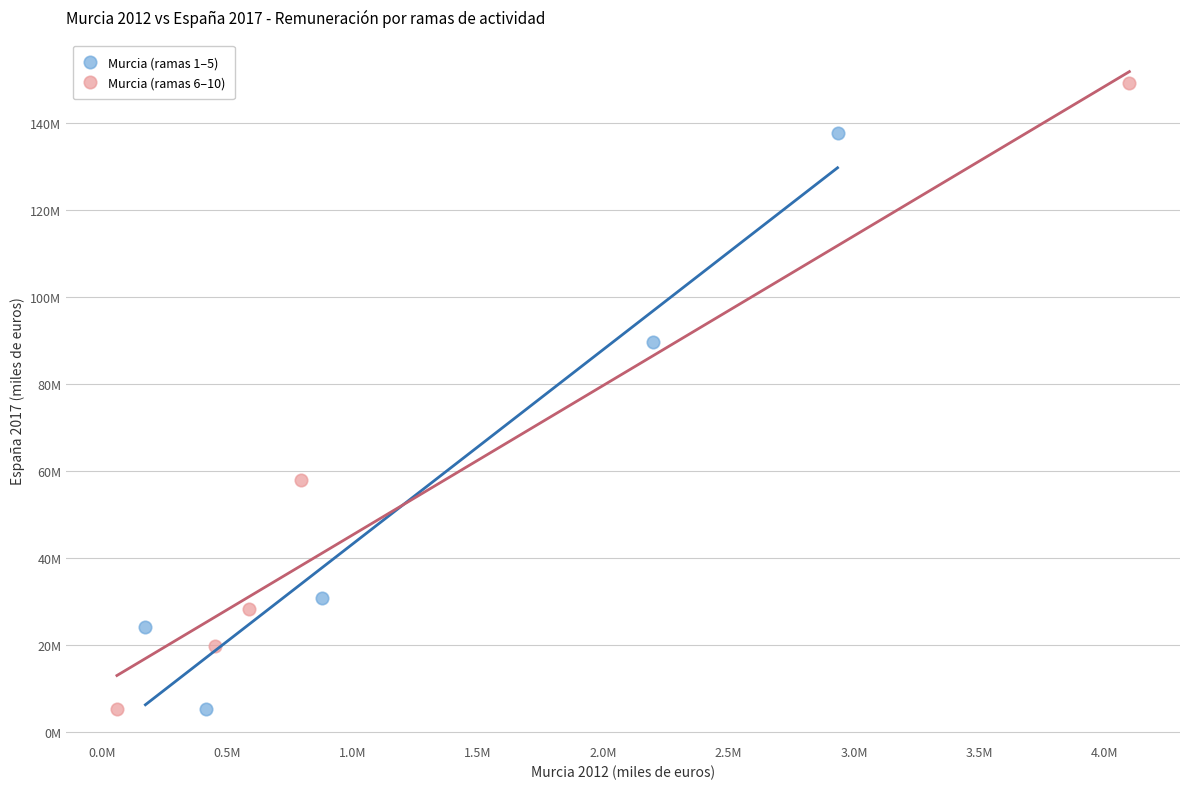

What are all the series names shown in the legend?

Murcia (ramas 1–5), Murcia (ramas 6–10)